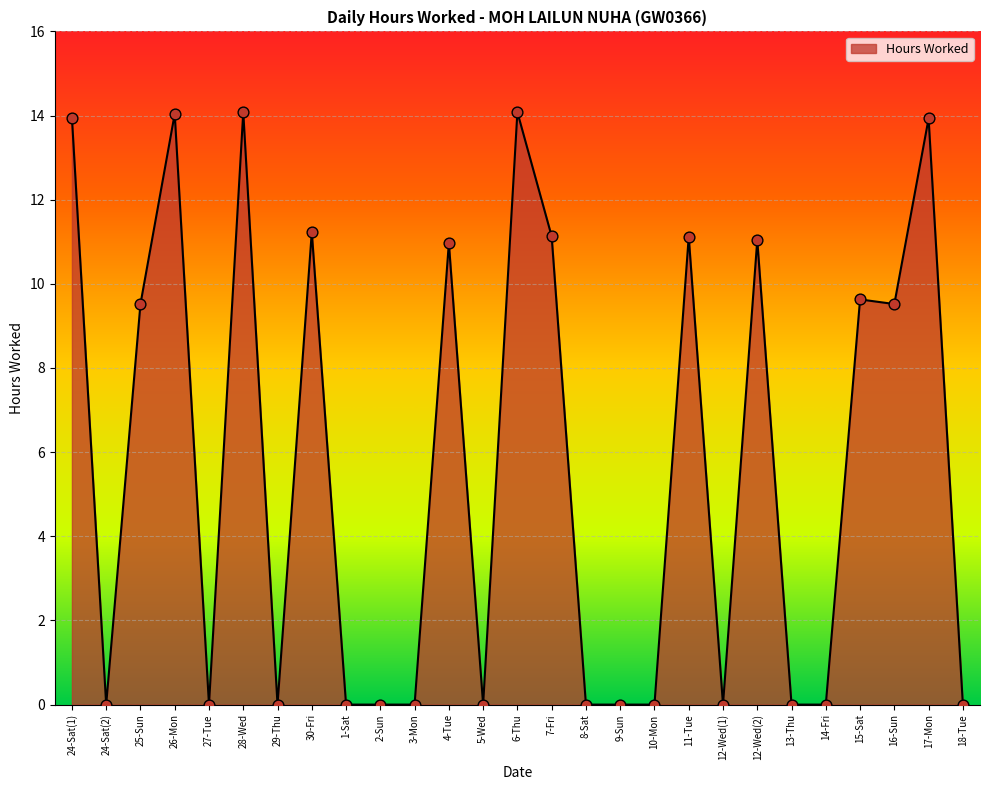

Approximately how many times larger is the value at 4-Tue compared to 28-Wed?

0.8